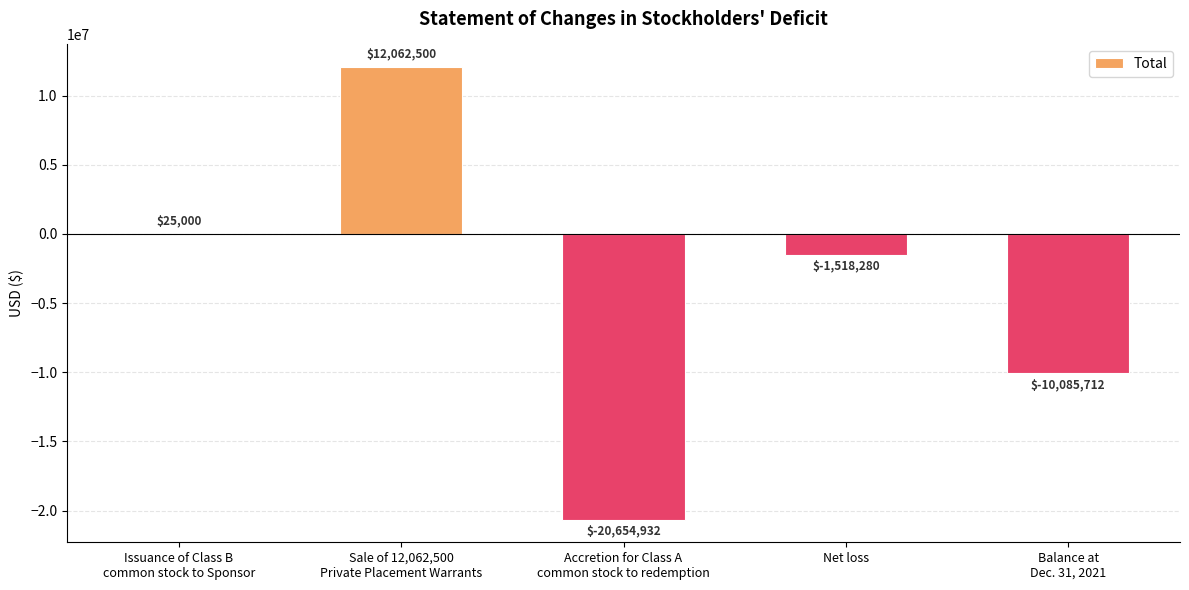

Are the bars horizontal?

No